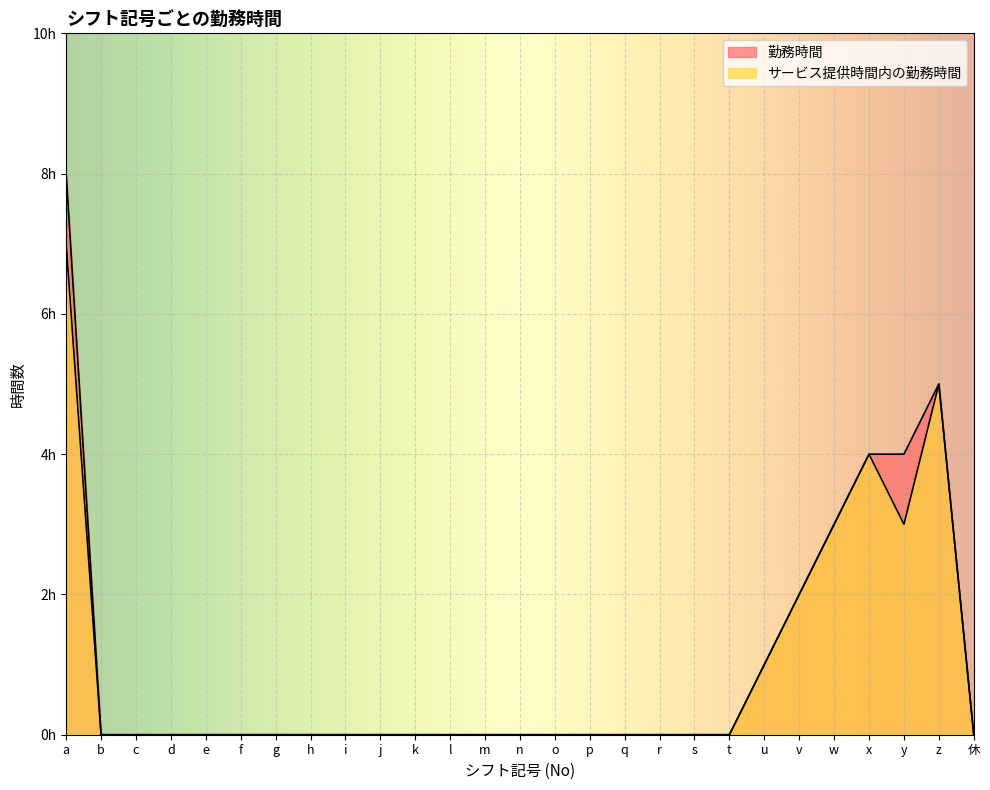

What position from the left is y?

25